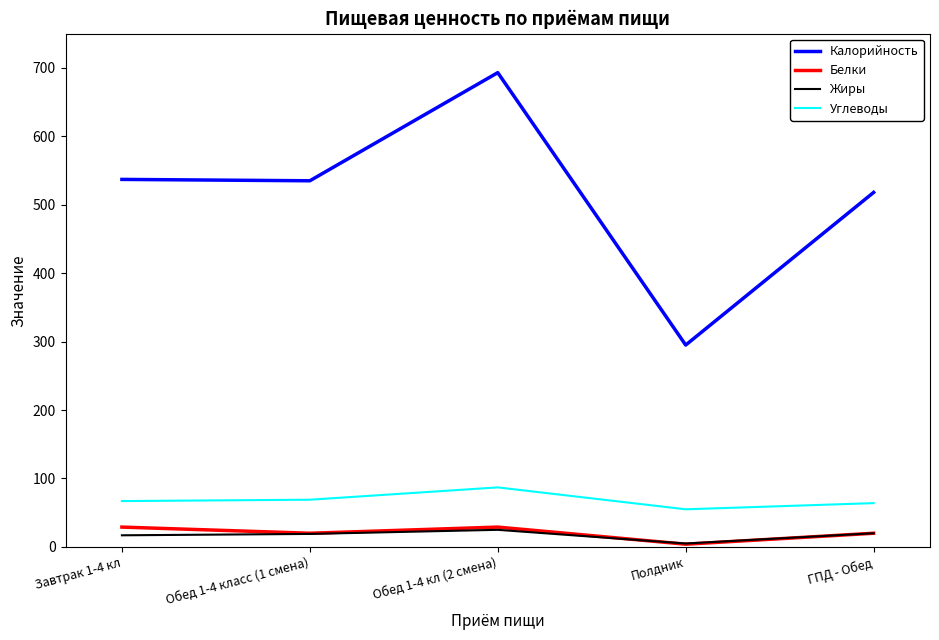

Which series has the largest range (max minus min)?

Калорийность